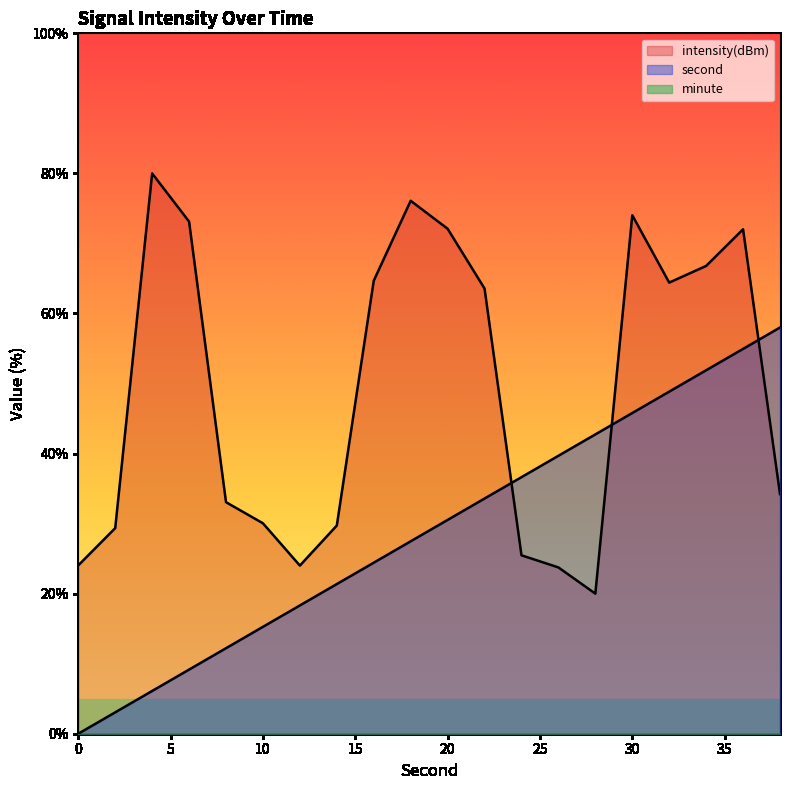

What value does the intensity series have at 38?

34.2